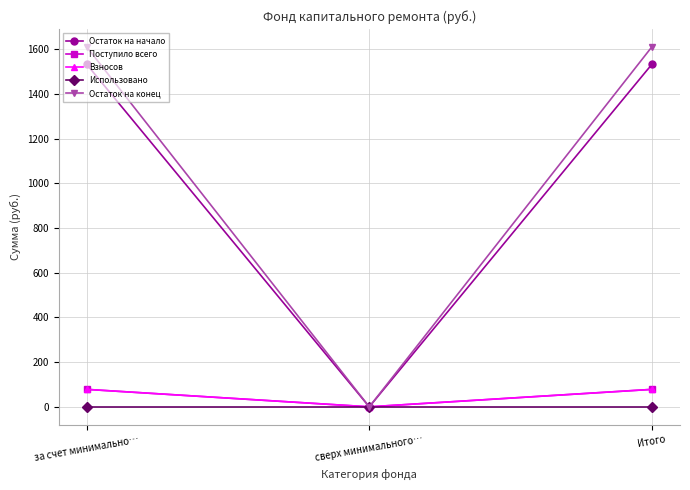

Rank the categories by Поступило всего value from highest to lowest.

за счет минимально…, Итого, сверх минимального…